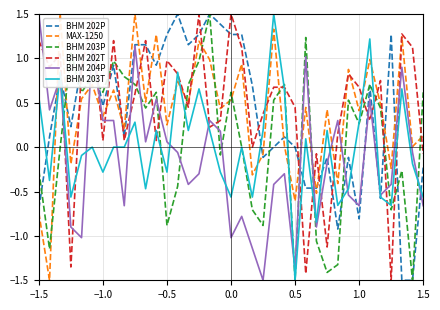

At how many categories does at least one series exceed 0?

36